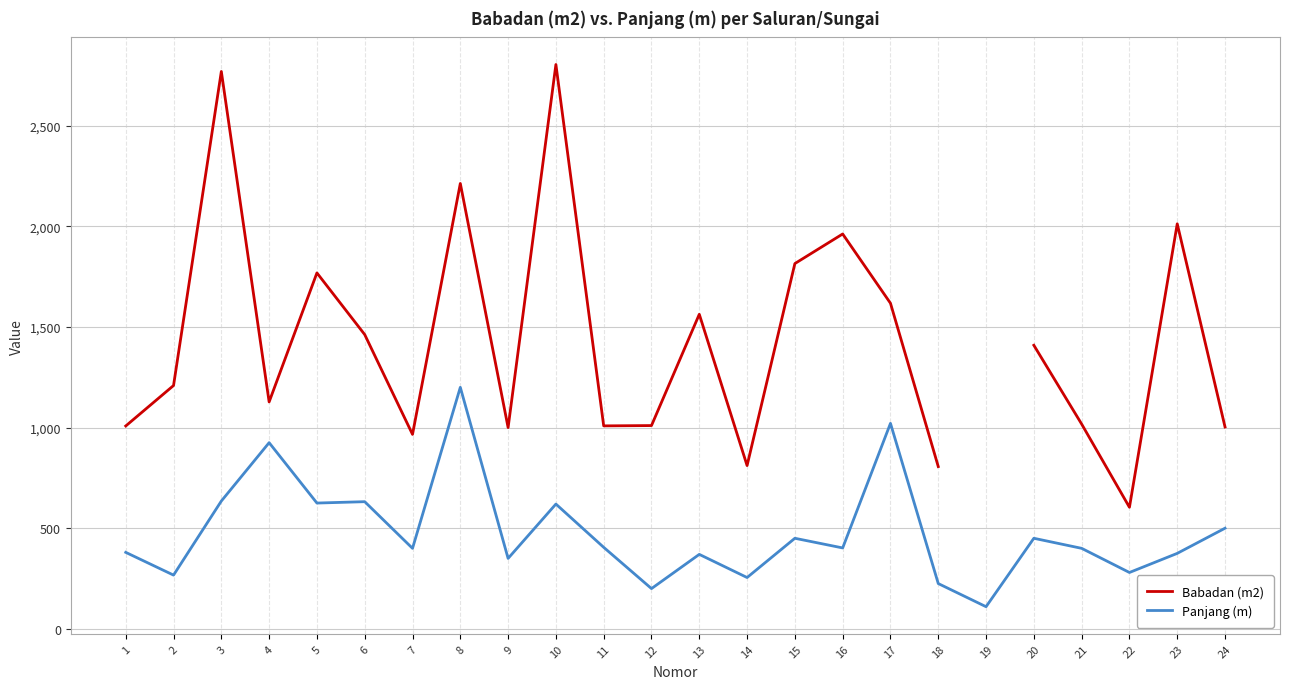

List the labels in order of Panjang (m) value, largest first.

8, 17, 4, 3, 6, 5, 10, 24, 15, 20, 11, 16, 7, 21, 1, 23, 13, 9, 22, 2, 14, 18, 12, 19